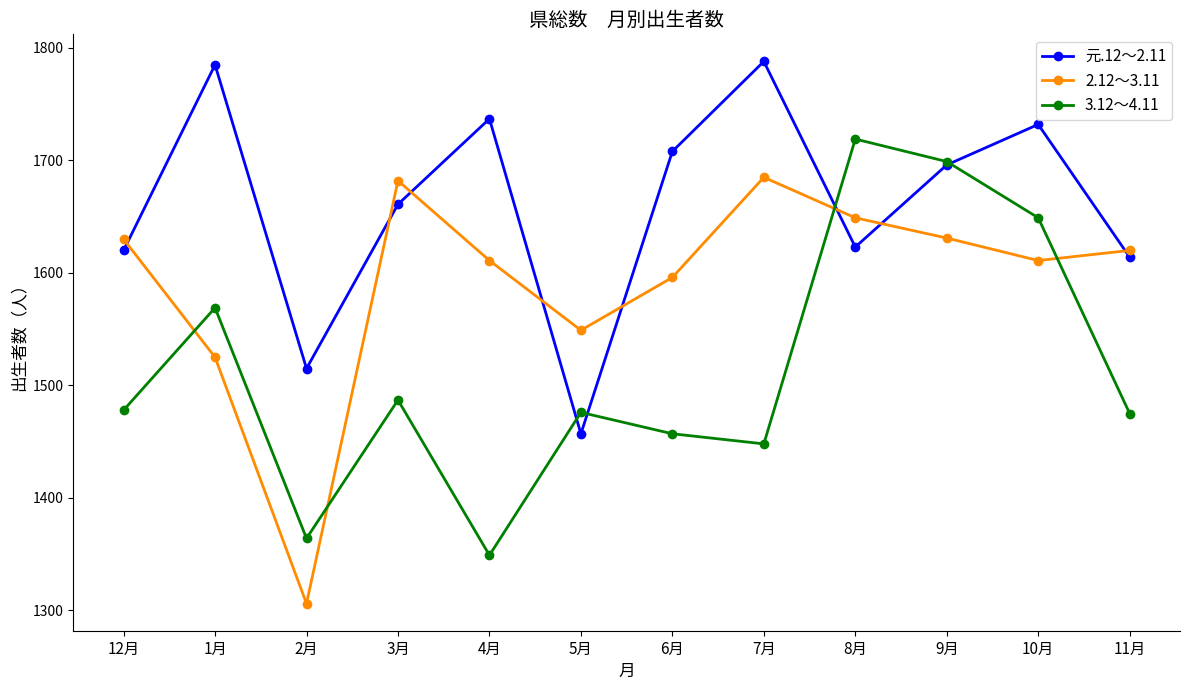

How many values in the 3.12～4.11 series are below 1478?

6